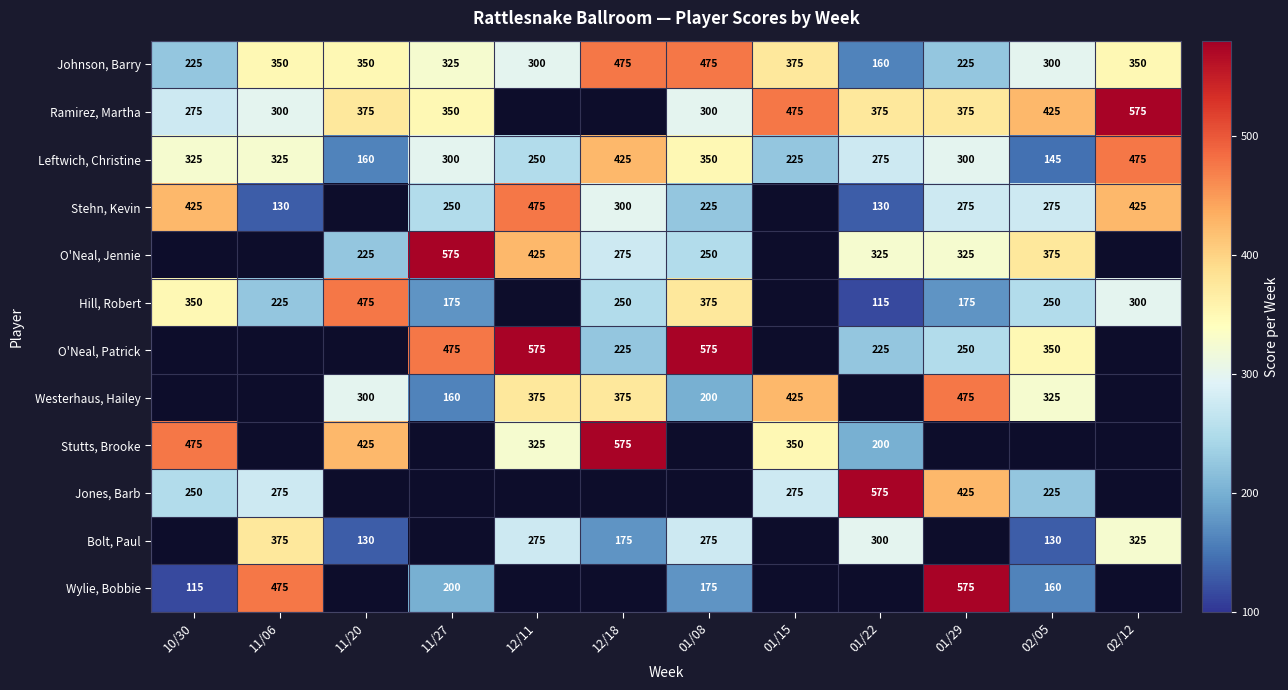

How many series are shown in this chart?

12